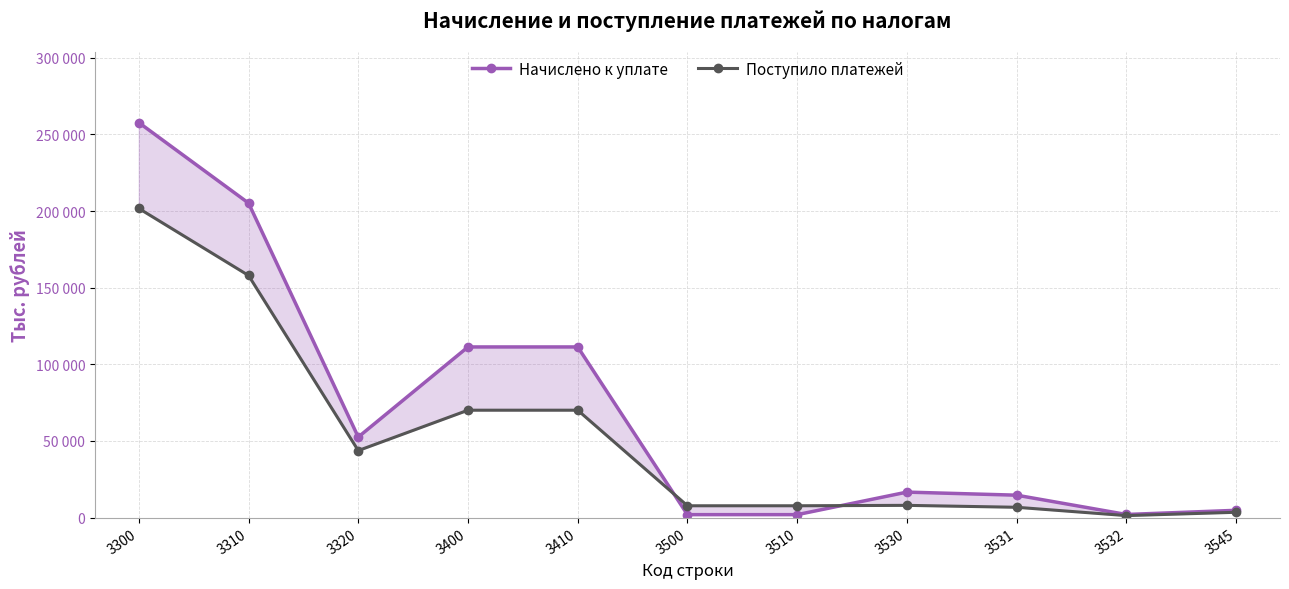

What are all the series names shown in the legend?

Начислено к уплате, Поступило платежей